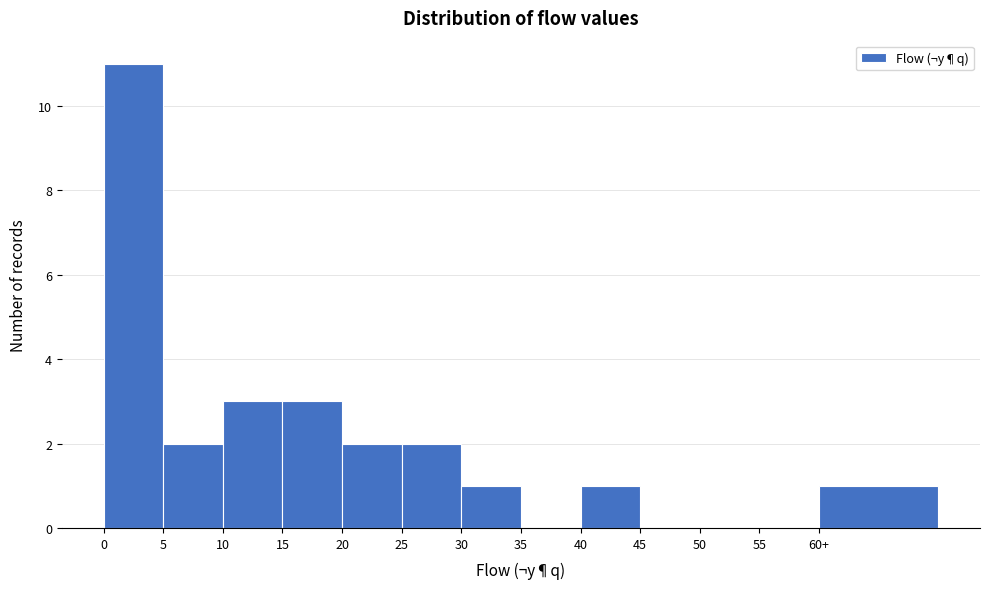

Reading left to right, list all the values displayed in this chart.

0=11	5=2	10=3	15=3	20=2	25=2	30=1	35=0	40=1	45=0	50=0	55=0	60+=1